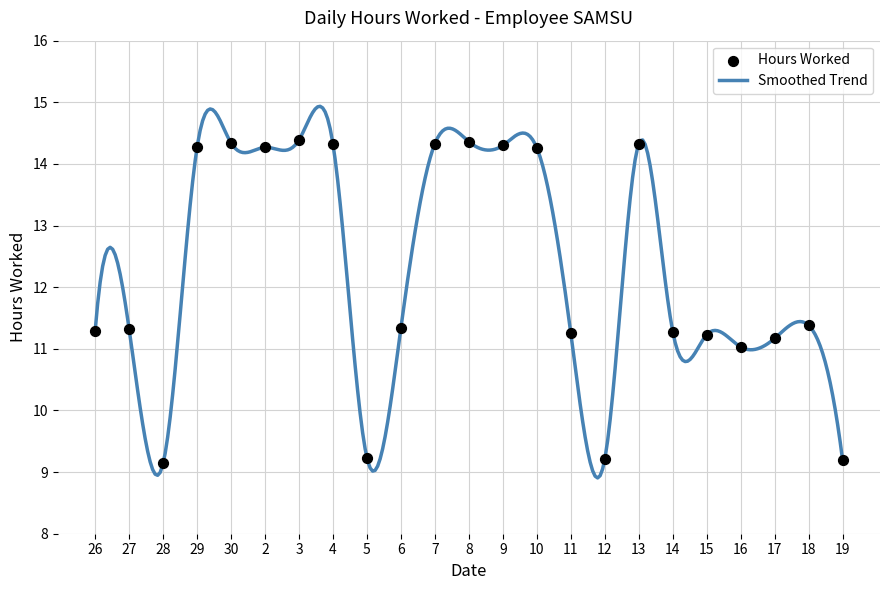

What is the change in value from 12 to 17?

+2.0